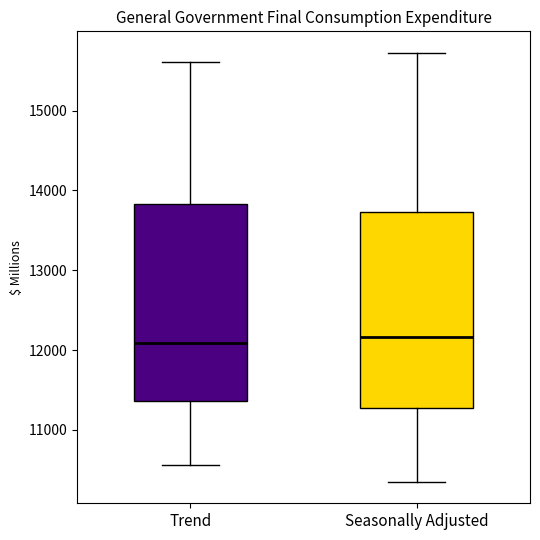

Where does the median line of the box for Trend sit on the y-axis? The values are not printed on the chart, so give them approximately, as read against the axis.

12100